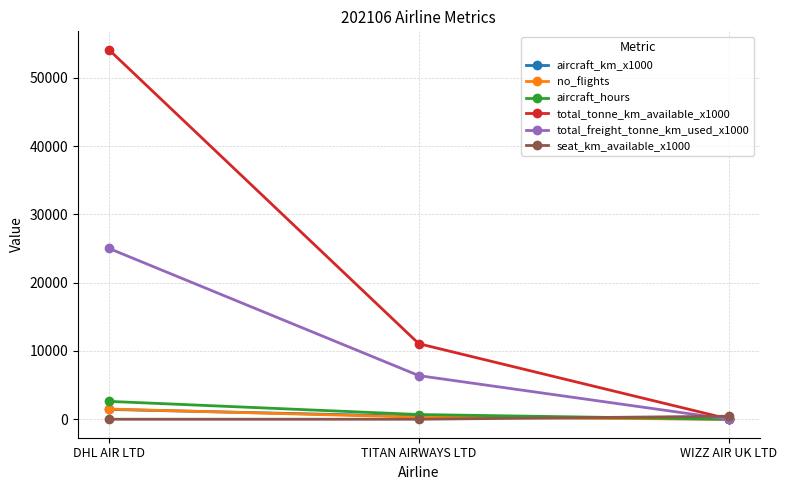

What position from the right is WIZZ AIR UK LTD?

1